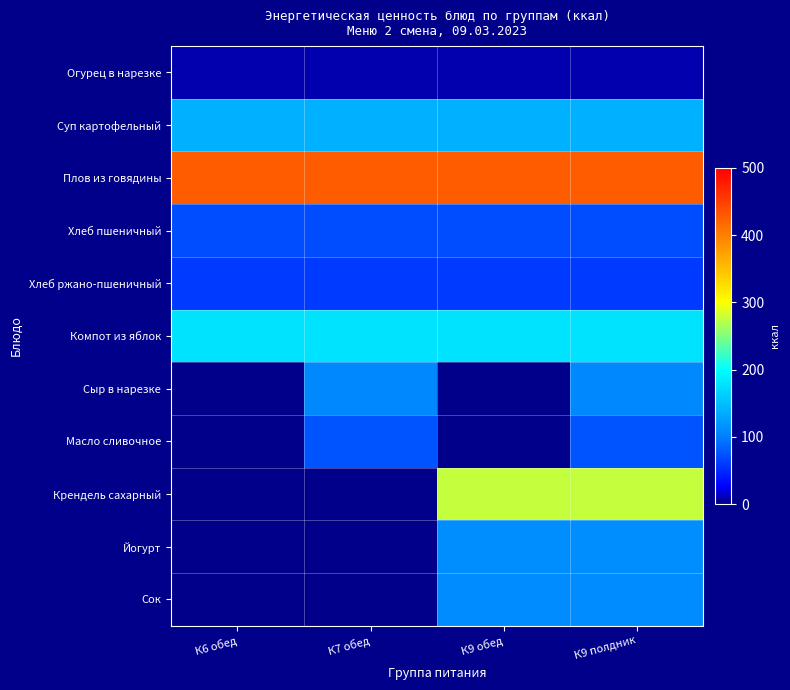

At how many categories does at least one series exceed 297?

4